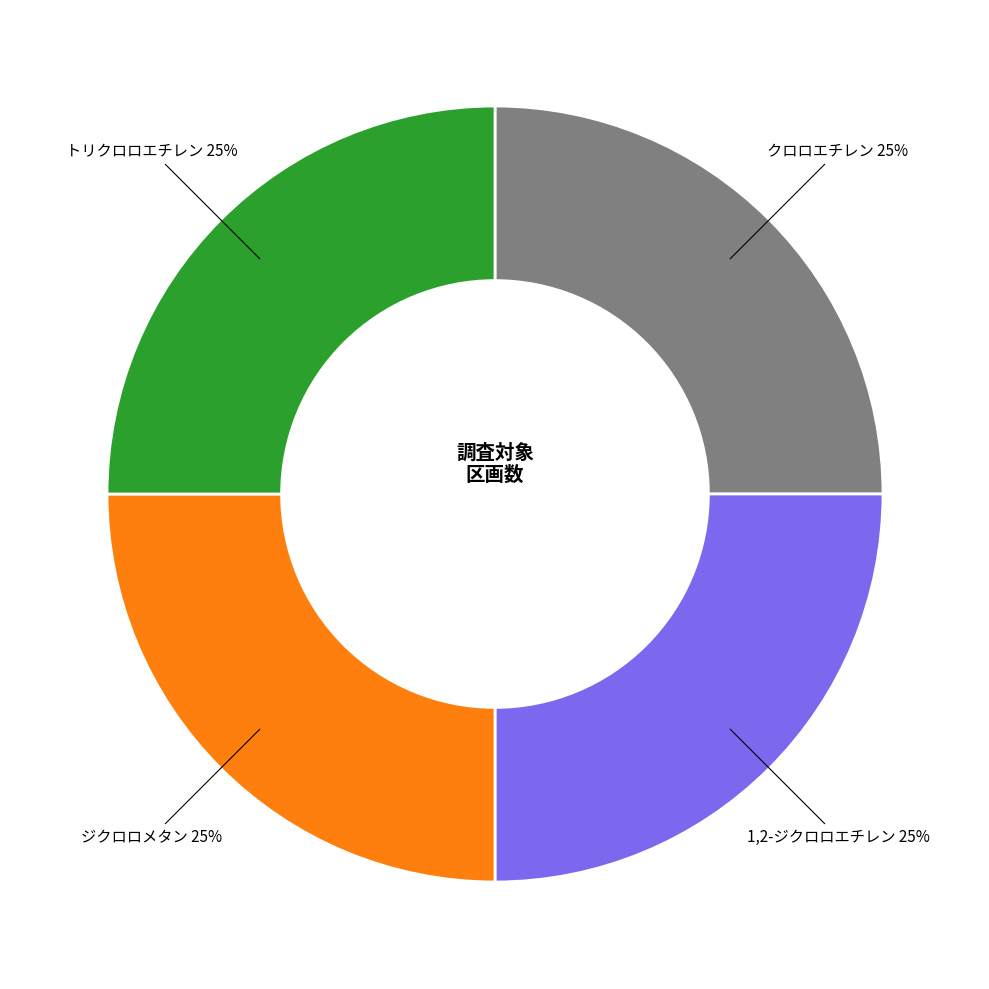

Is there any slice that represents more than half of the pie?

No